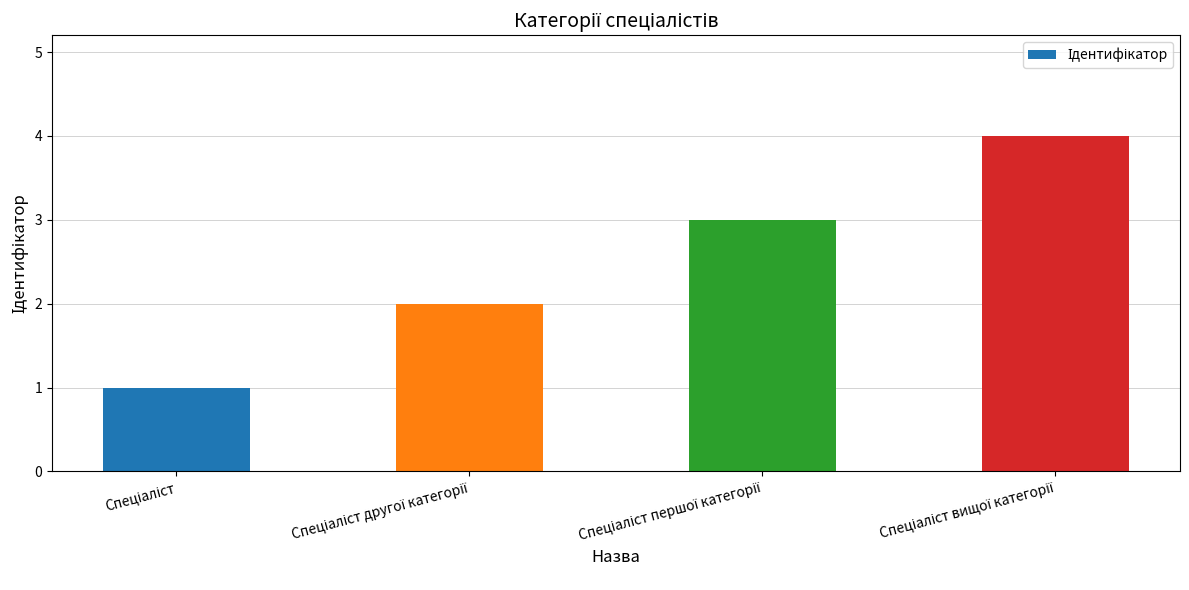

What is the greatest value displayed?

4